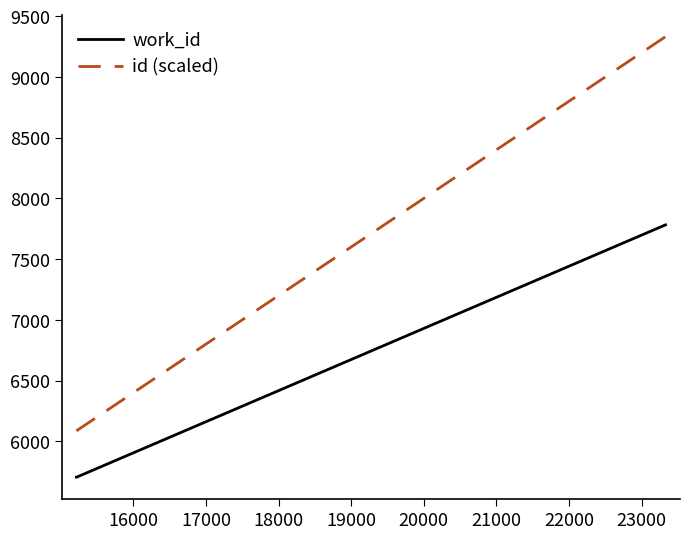

How many values in the id (scaled) series are below 6087?

1